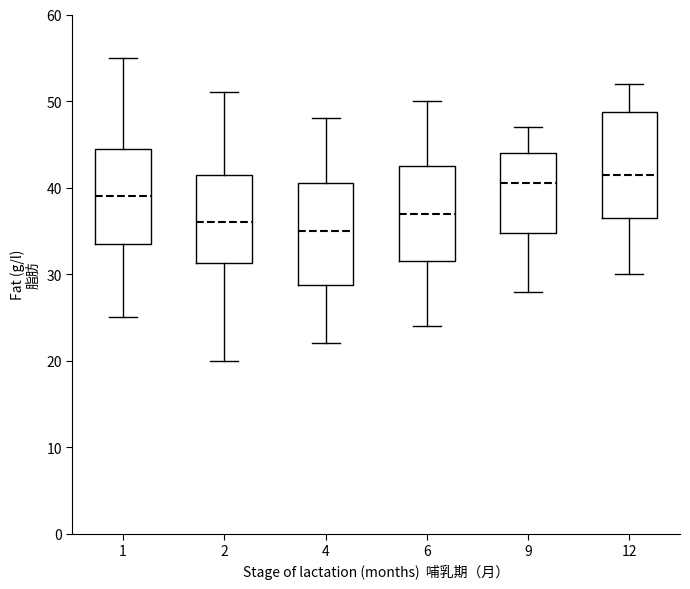

Reading left to right, read every box against the y-axis: the position of its median line, the range the box covers, and the ends of its whiskers. The values are not printed on the chart, so give them approximately, as read against the axis.

1: median 39, box 34 to 45, whiskers 25 to 55
2: median 36, box 31 to 42, whiskers 20 to 51
4: median 35, box 29 to 41, whiskers 22 to 48
6: median 37, box 32 to 43, whiskers 24 to 50
9: median 41, box 35 to 44, whiskers 28 to 47
12: median 42, box 37 to 49, whiskers 30 to 52